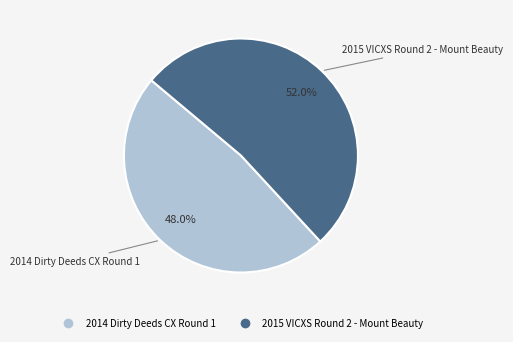

Combined, do 2015 VICXS Round 2 - Mount Beauty and 2014 Dirty Deeds CX Round 1 account for over 50%?

Yes